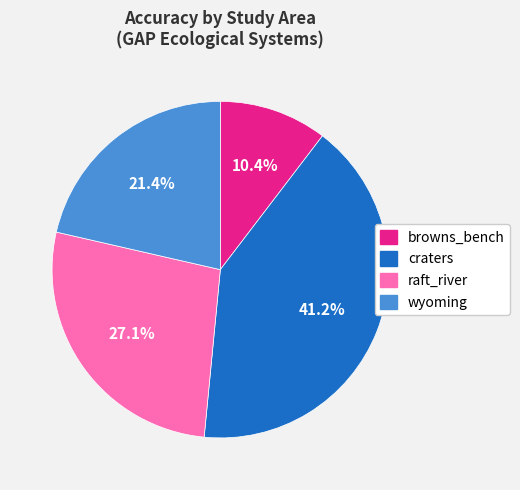

To the nearest percent, what portion does raft_river represent?

27%